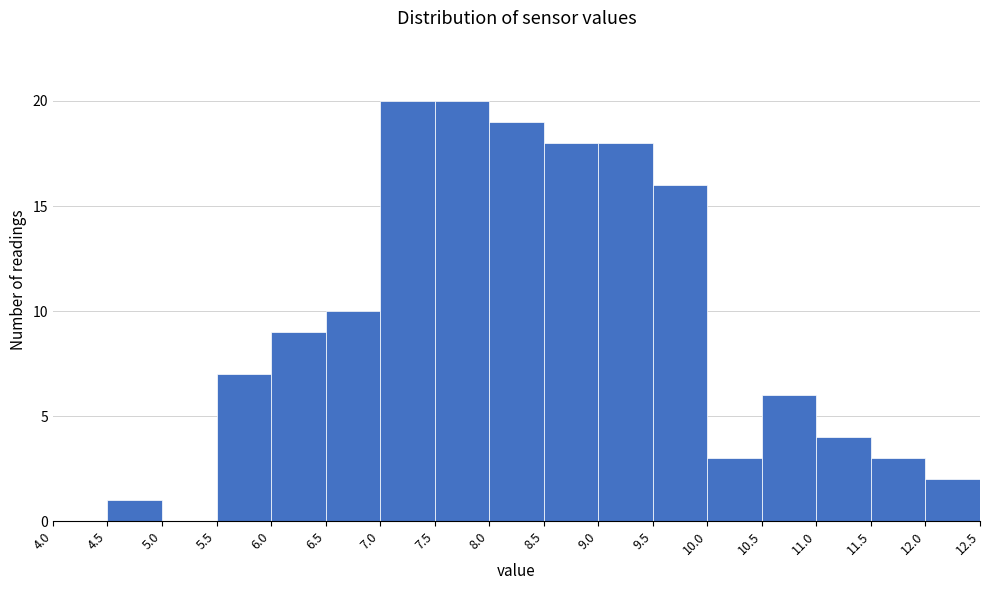

What is the height of the bar covering 9.5 to 10.0 on the x-axis? The values are not printed on the chart, so give them approximately, as read against the axis.

16